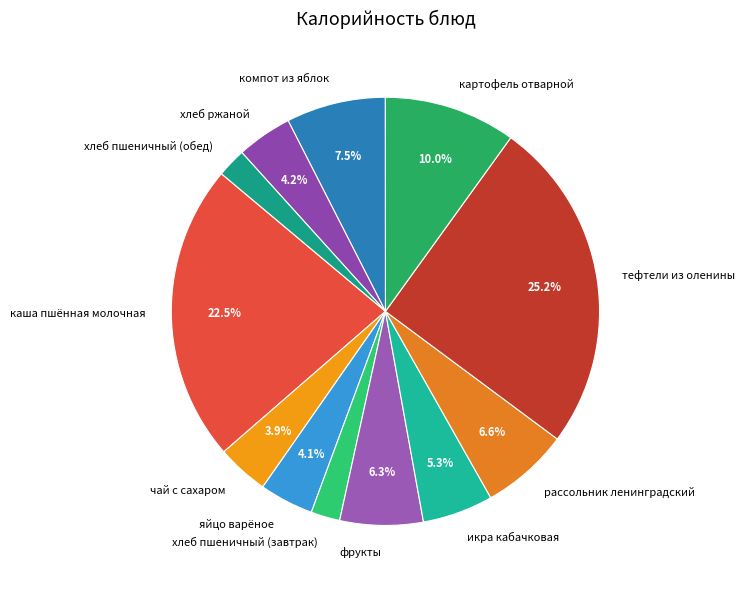

What is the total percentage of фрукты and рассольник ленинградский?

12.9%